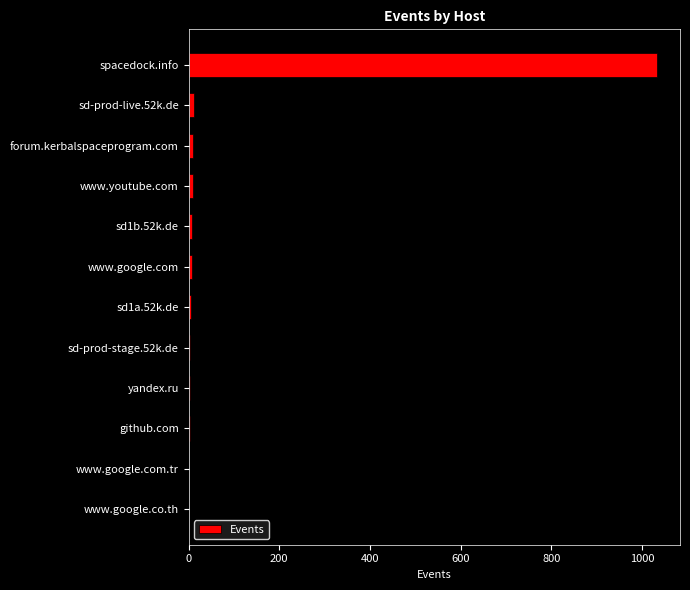

What is the maximum value shown in the chart?

1032